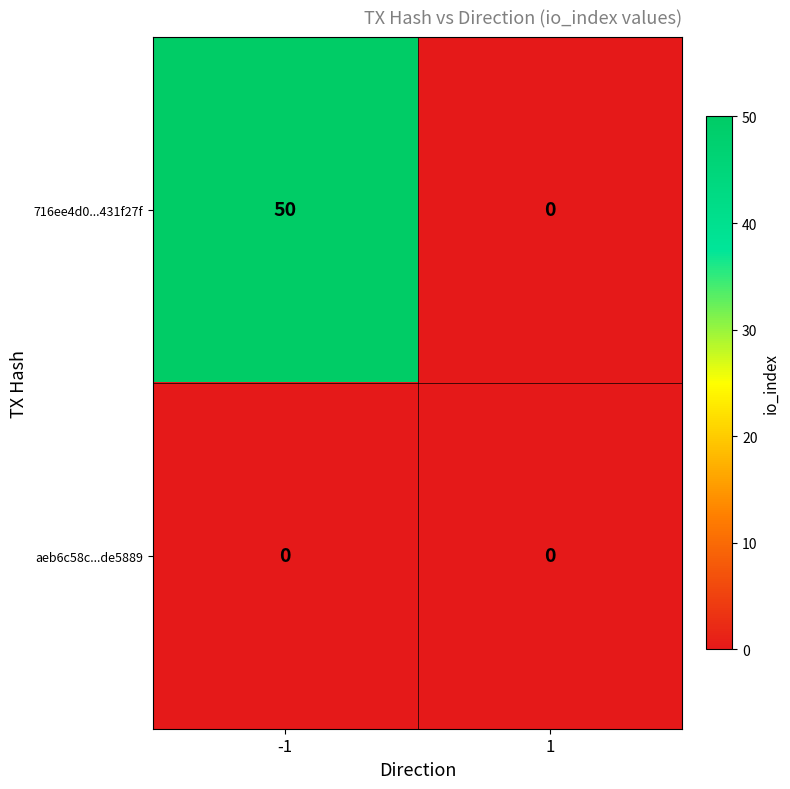

At how many categories does at least one series exceed 45?

1